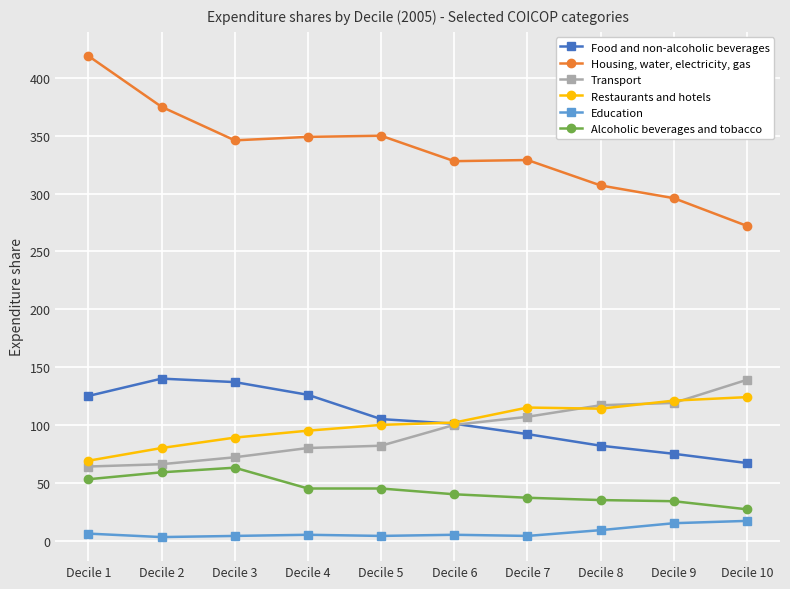

What is the value of the Alcoholic beverages and tobacco point at the 10th from the left?

27